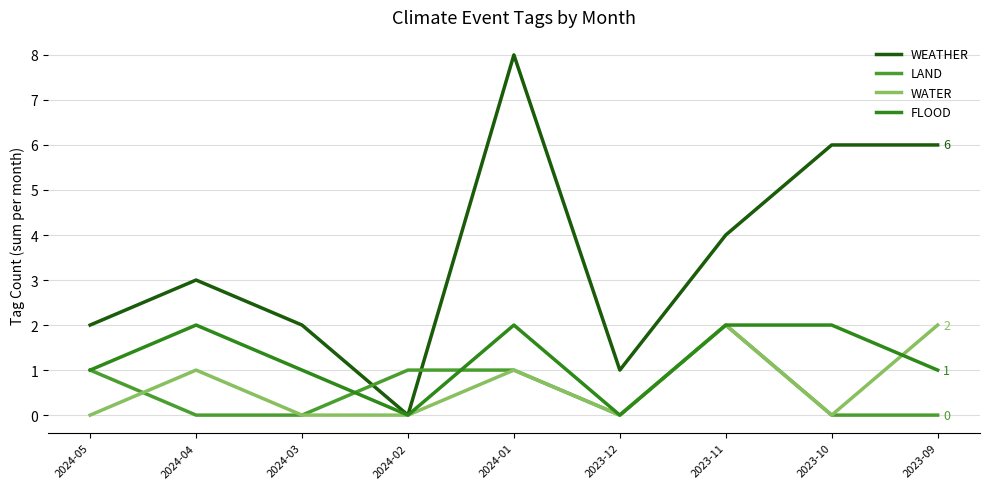

What is the difference between the maximum and second lowest values in the WATER series?

2